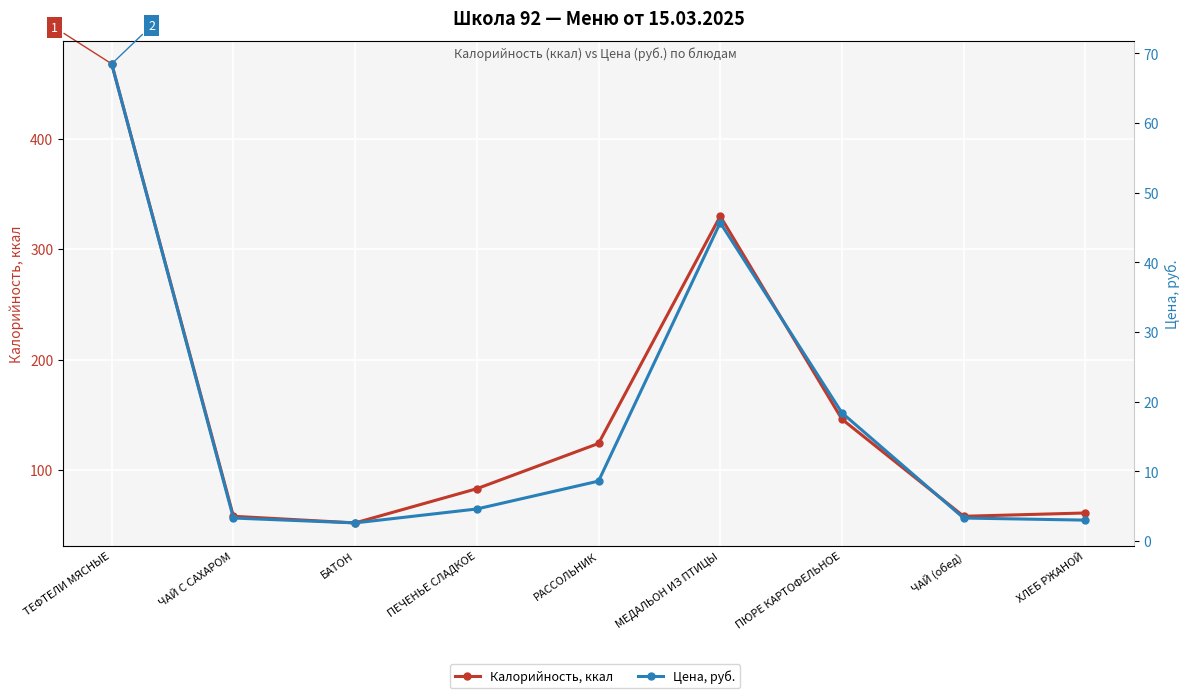

Where is the first local minimum for Цена, руб.?

БАТОН